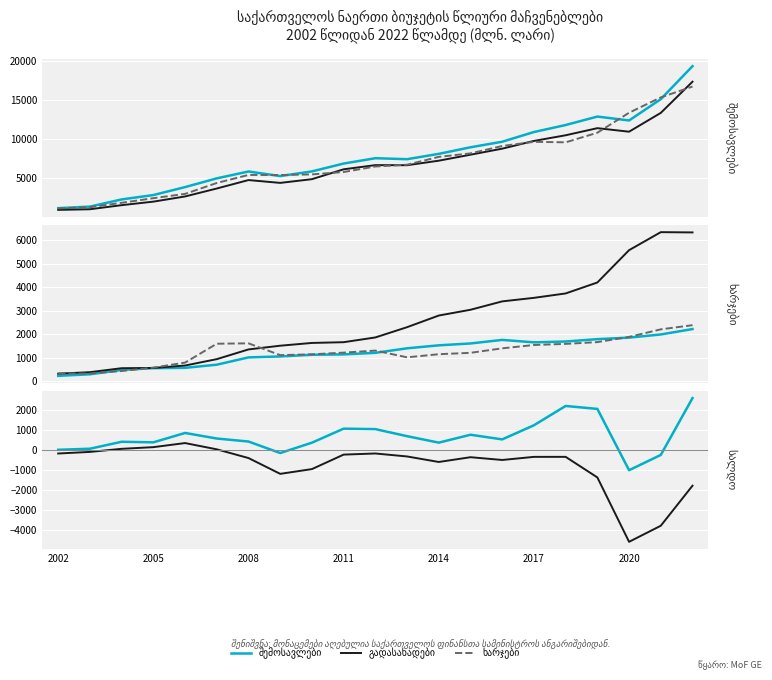

What is the difference between the maximum and minimum values in the გადასახადები series?

16461.9